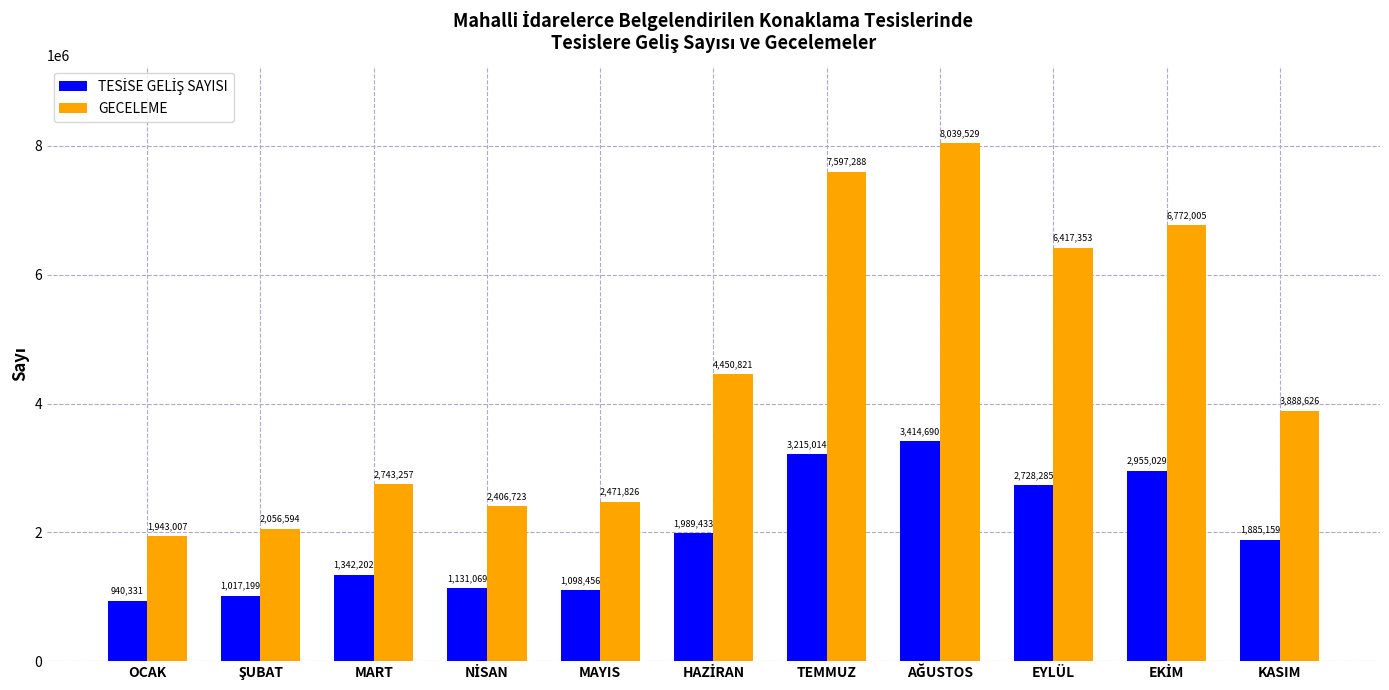

Which series has the largest total across all categories?

GECELEME